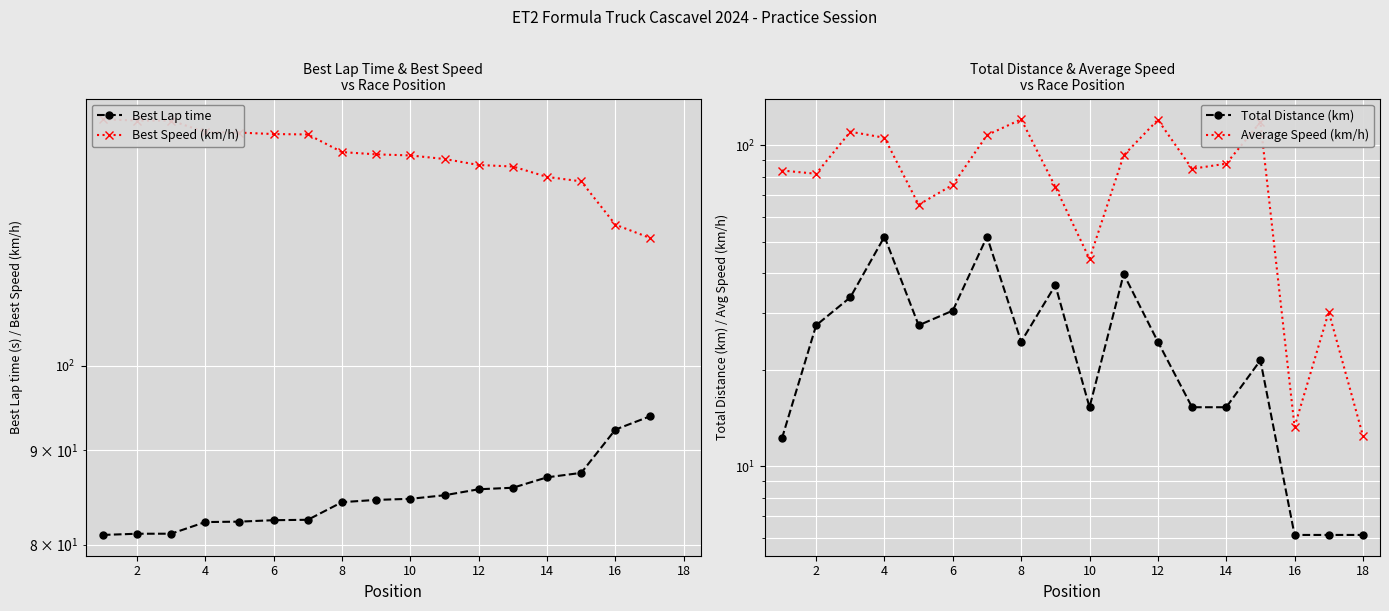

What is the difference between the Best Speed (km/h) values at 12 and 2?

7.6